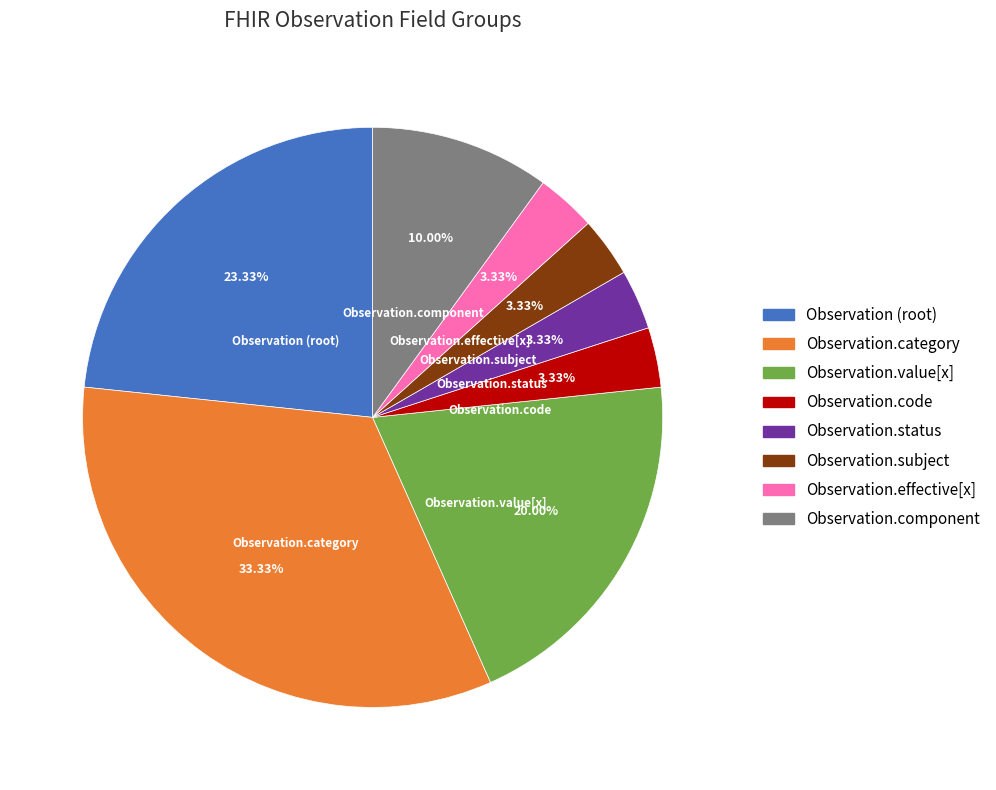

Is there a majority slice in this chart?

No